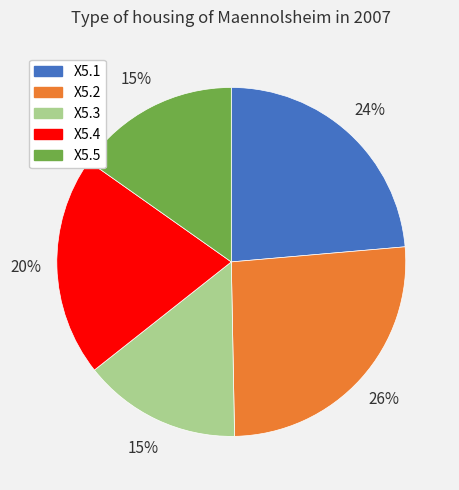

Is X5.3 the majority of the pie?

No